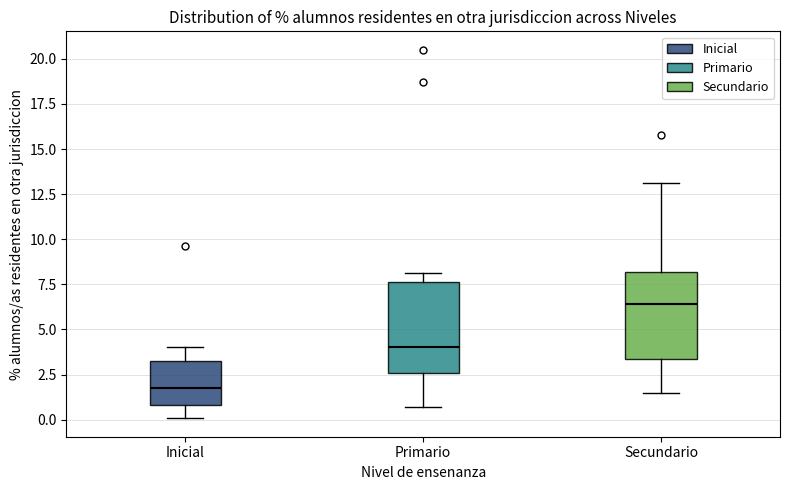

Which box has the lowest median line?

Inicial